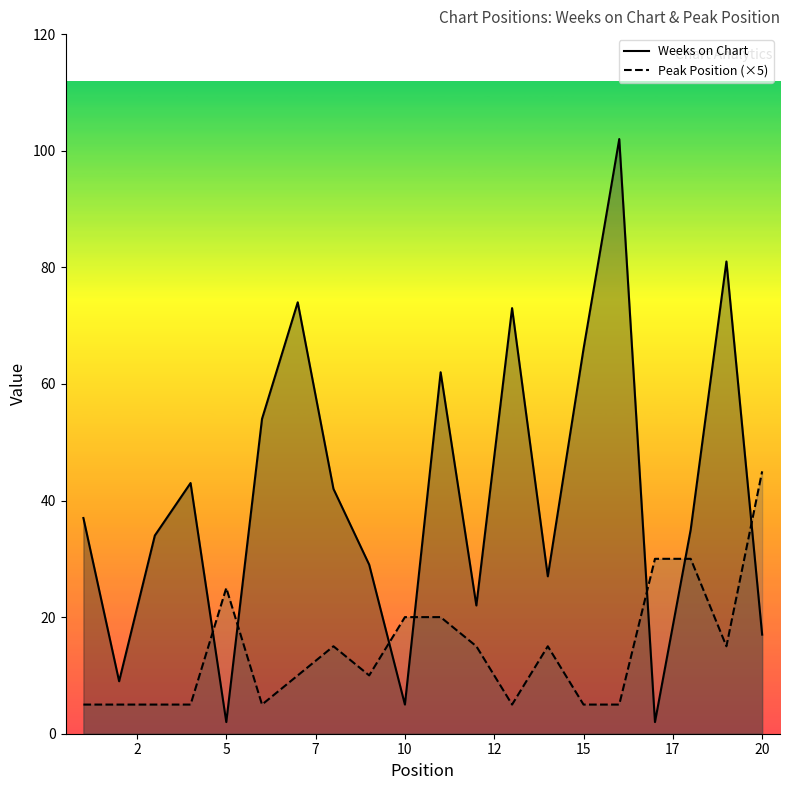

After their last crossing, which series has the higher values: Peak Position (×5) or Weeks on Chart?

Peak Position (×5)